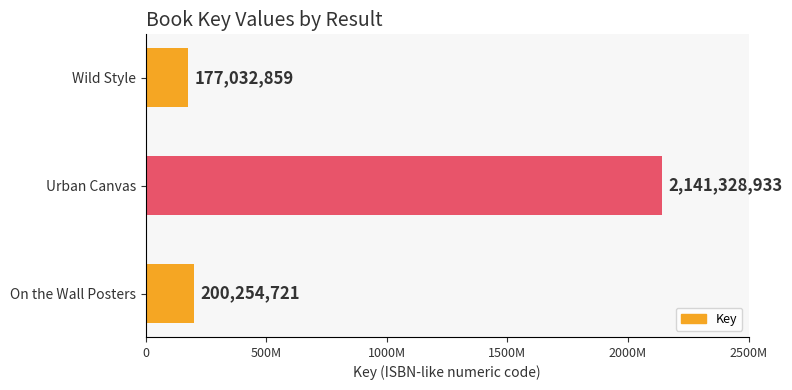

Are the bars horizontal?

Yes